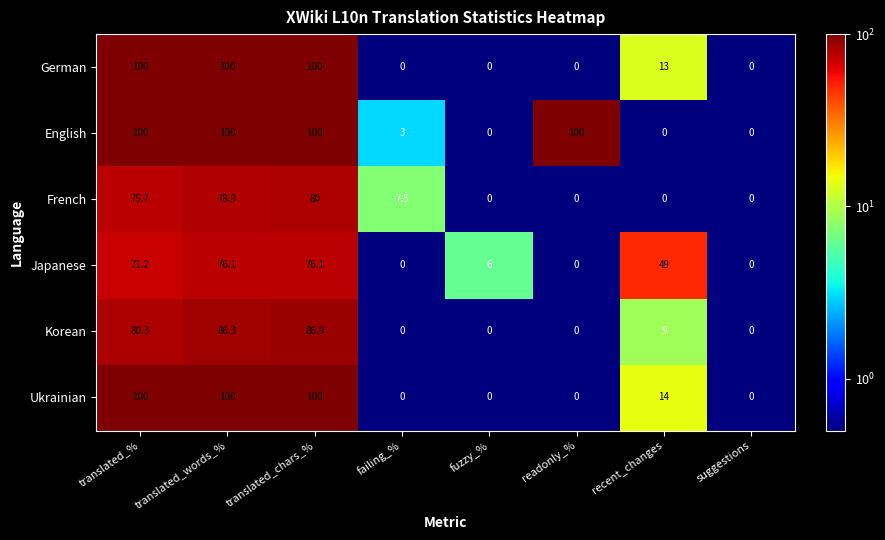

What is the difference between the maximum and minimum values in the Ukrainian series?

100.0